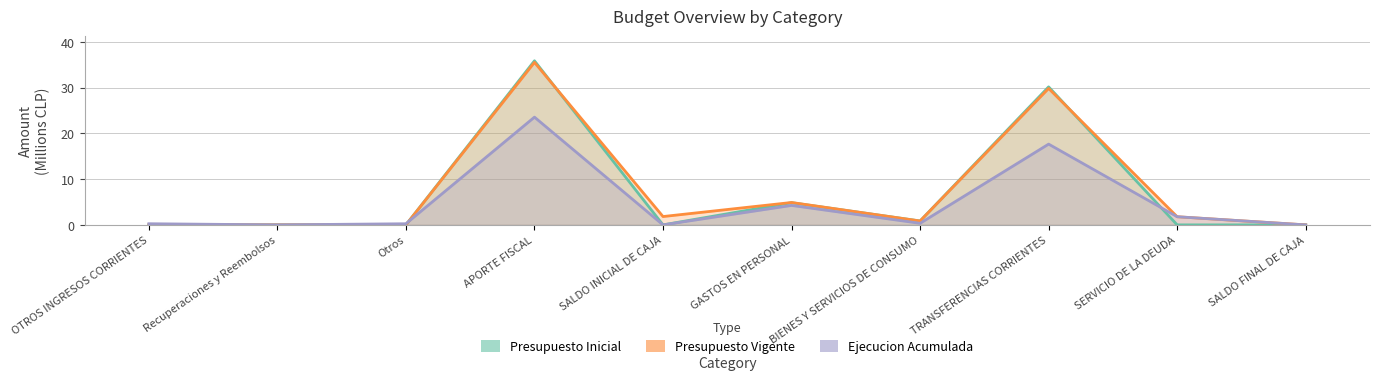

Rank the series at SALDO INICIAL DE CAJA from highest to lowest value.

Presupuesto Vigente, Presupuesto Inicial, Ejecucion Acumulada